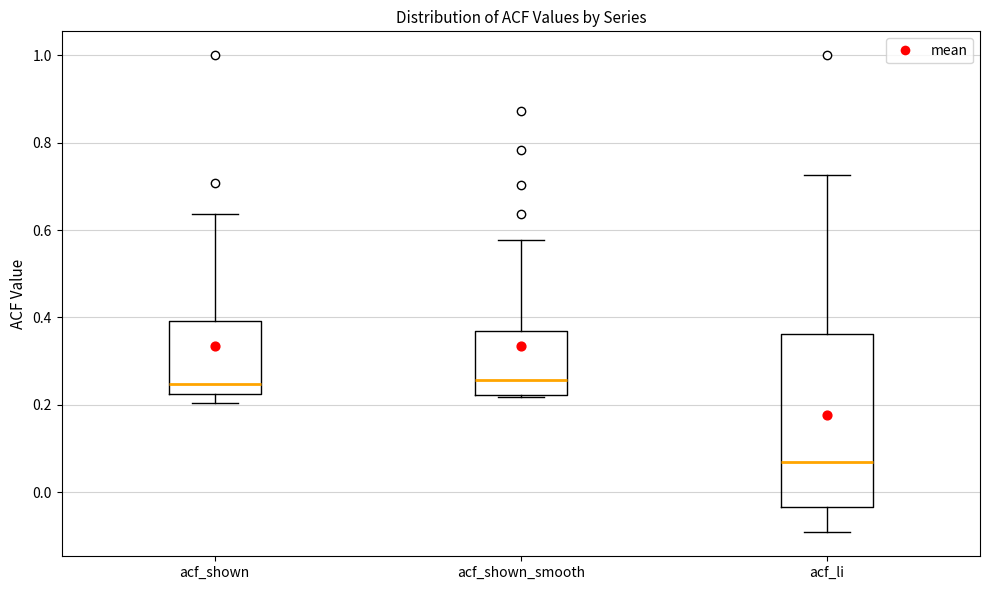

Which box's median line is the lowest?

acf_li